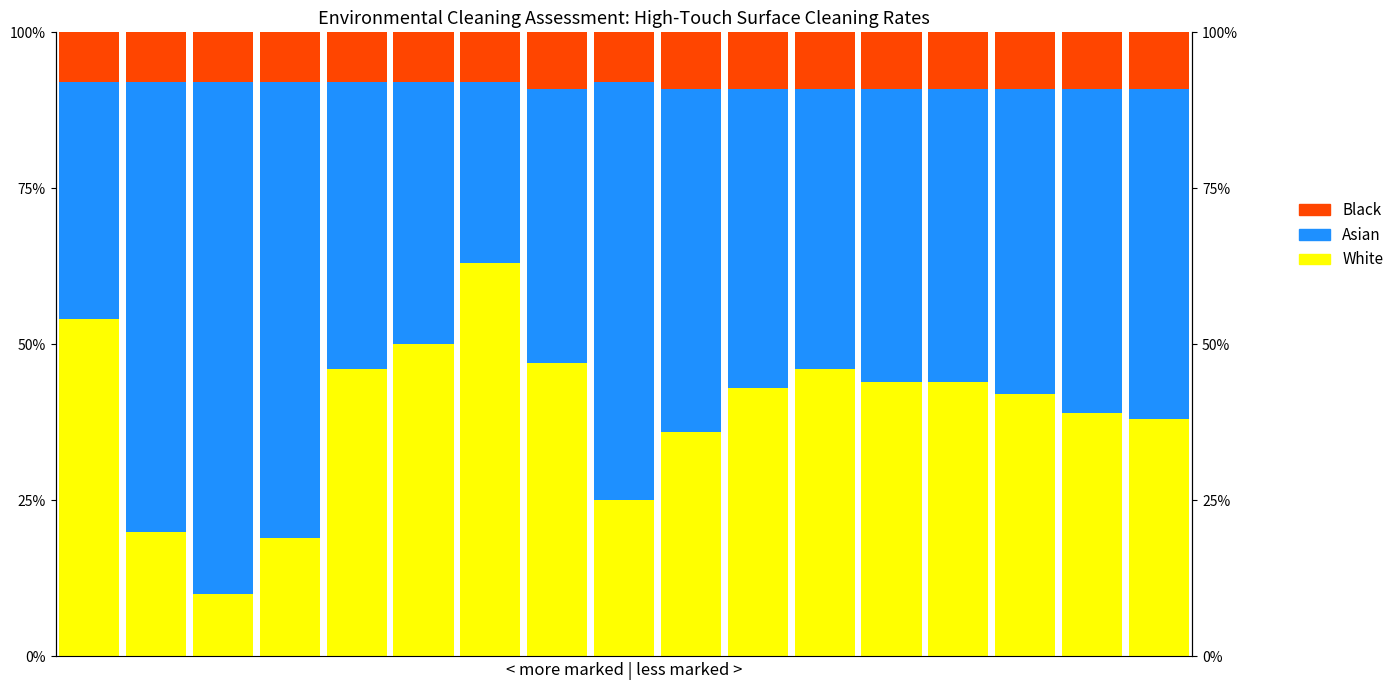

At which label does Asian reach its minimum?

6